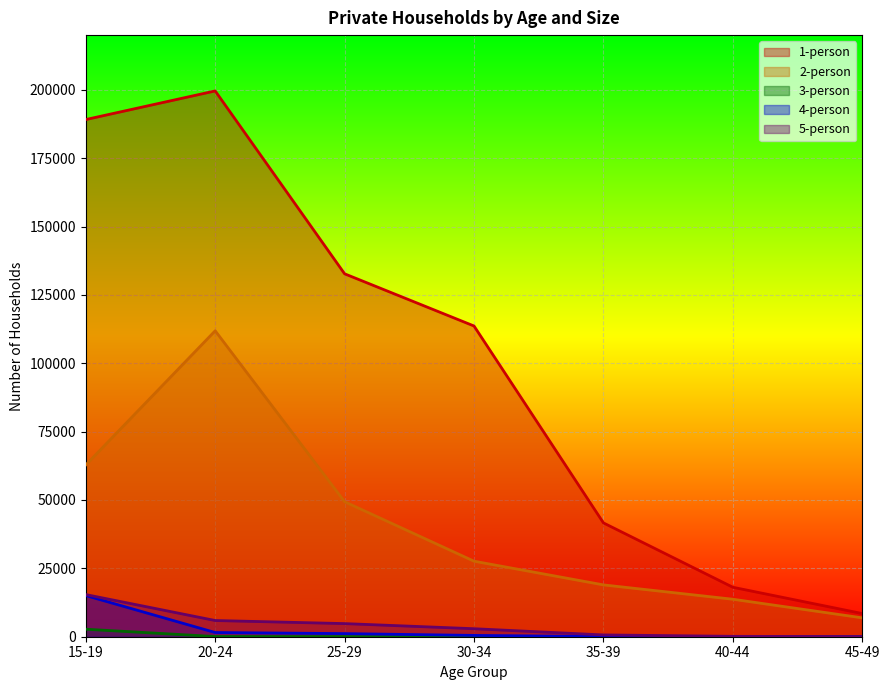

Reading left to right, what are all the values shown in this chart?

1-person: 15-19=189123	20-24=199587	25-29=132714	30-34=113630	35-39=41625	40-44=18085	45-49=8473
2-person: 15-19=62804	20-24=111877	25-29=49366	30-34=27619	35-39=18954	40-44=13710	45-49=6905
3-person: 15-19=2744	20-24=66	25-29=44	30-34=17	35-39=1	40-44=0	45-49=1
4-person: 15-19=15056	20-24=1536	25-29=1139	30-34=480	35-39=55	40-44=21	45-49=9
5-person: 15-19=15411	20-24=5925	25-29=4799	30-34=2926	35-39=655	40-44=143	45-49=48